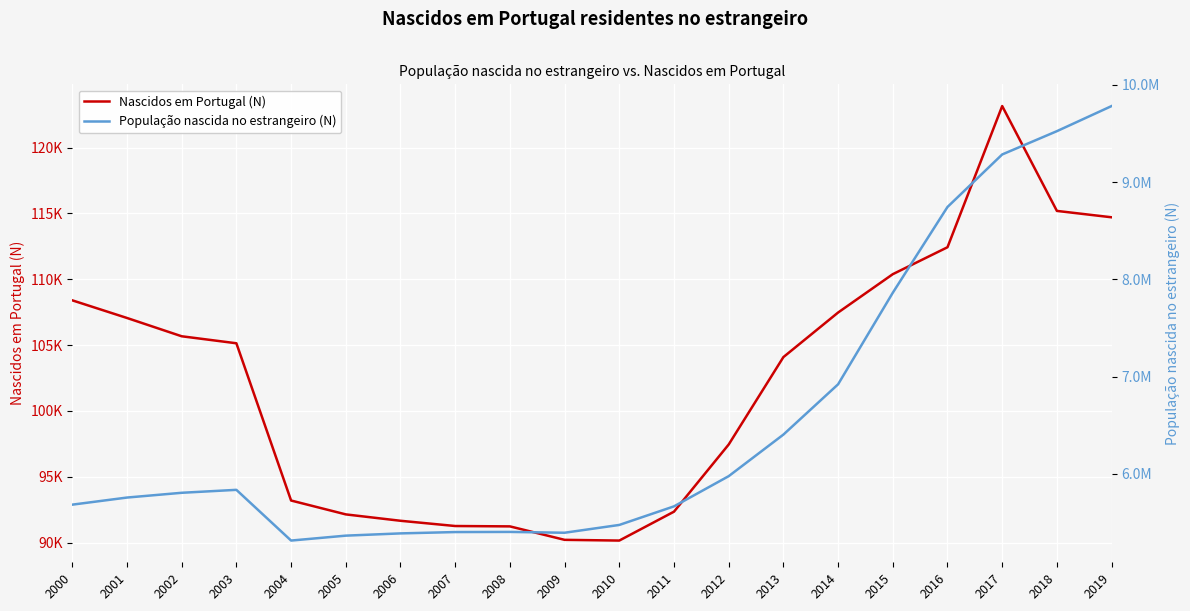

Between 2005 and 2018, which series saw the biggest shift?

População nascida no estrangeiro (N)